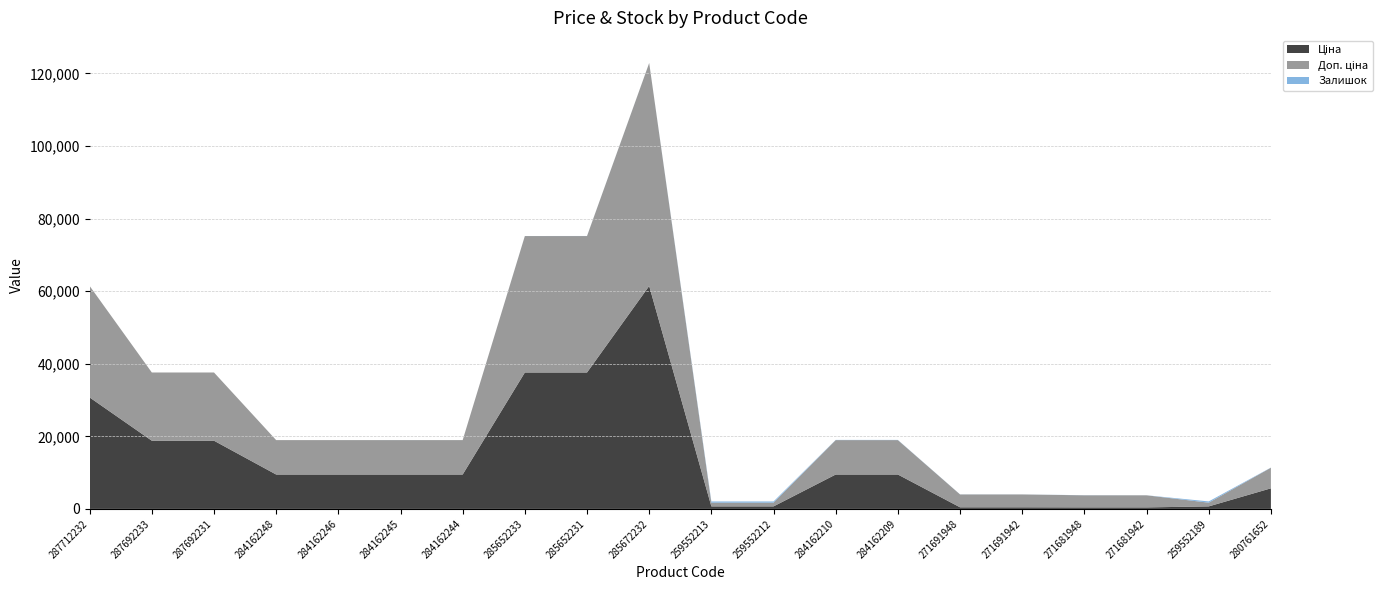

Reading right to left, transcribe all the data shown in this chart.

Ціна: 5673.8	693.7	416.6	416.6	443.1	443.1	9480.1	9480.1	693.7	693.7	61434.3	37593.6	37593.6	9480.1	9480.1	9480.1	9480.1	18796.8	18796.8	30717.1
Доп. ціна: 5673.8	1024.6	3332.5	3332.5	3545.0	3545.0	9480.1	9480.1	1024.6	1024.6	61434.3	37593.6	37593.6	9480.1	9480.1	9480.1	9480.1	18796.8	18796.8	30717.1
Залишок: 42.0	348.0	10.0	30.0	13.0	22.0	53.0	56.0	334.0	331.0	16.0	23.0	13.0	0.0	8.0	0.0	0.0	0.0	0.0	0.0